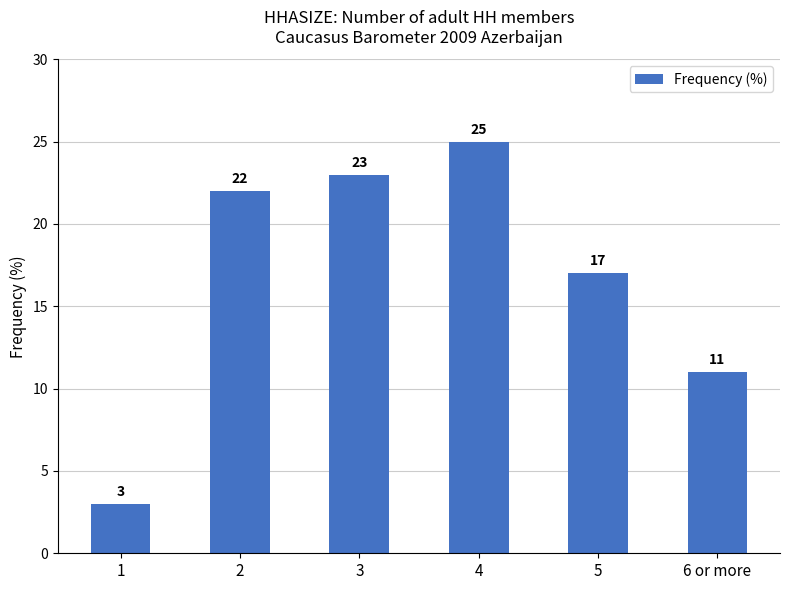

What is the difference between the maximum and second lowest values?

14